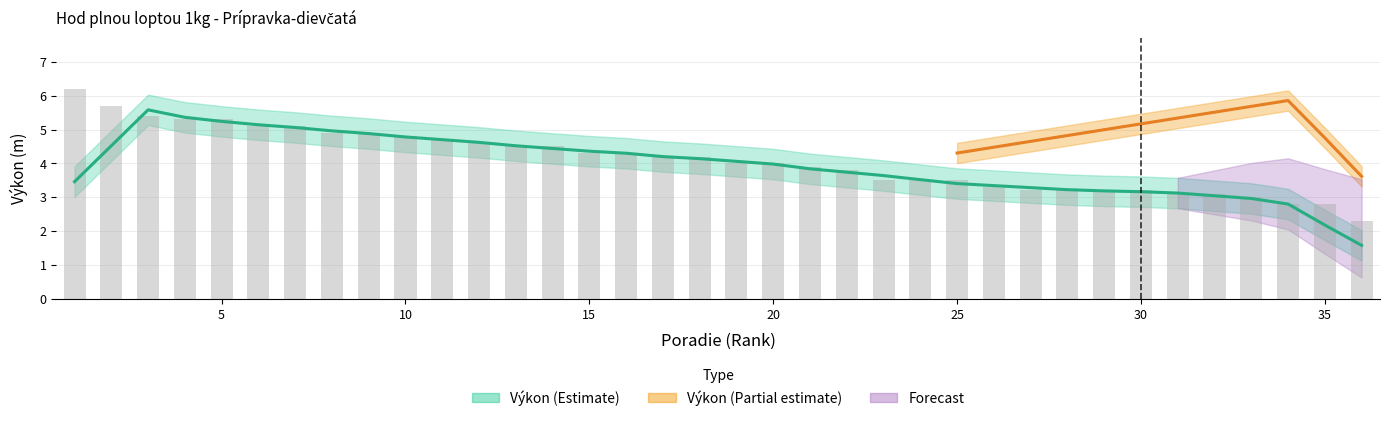

Is it true that the value at 19 is 4.0?

True